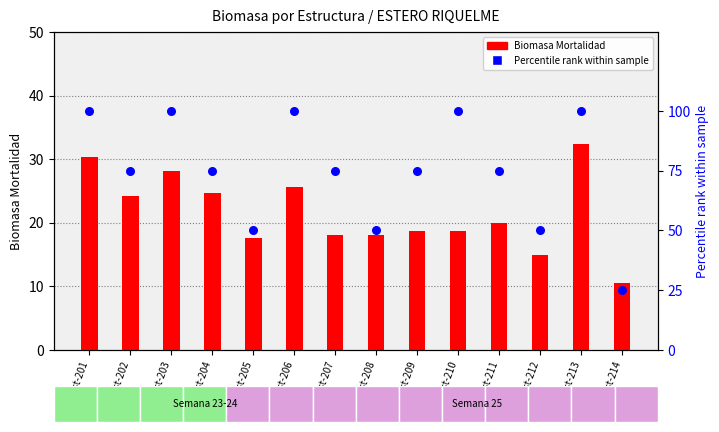

Which series reaches the maximum Y coordinate?

Percentile rank